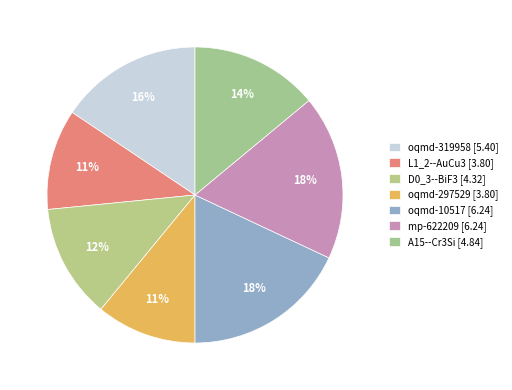

Approximately how many times larger is the value at oqmd-10517 compared to oqmd-319958?

1.2